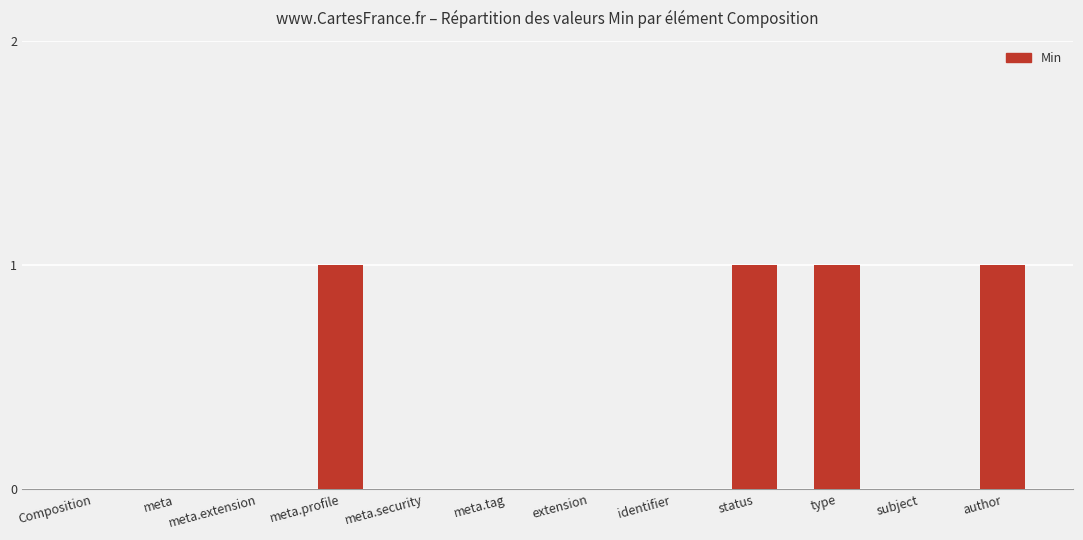

What is the change in value from Composition to status?

+1